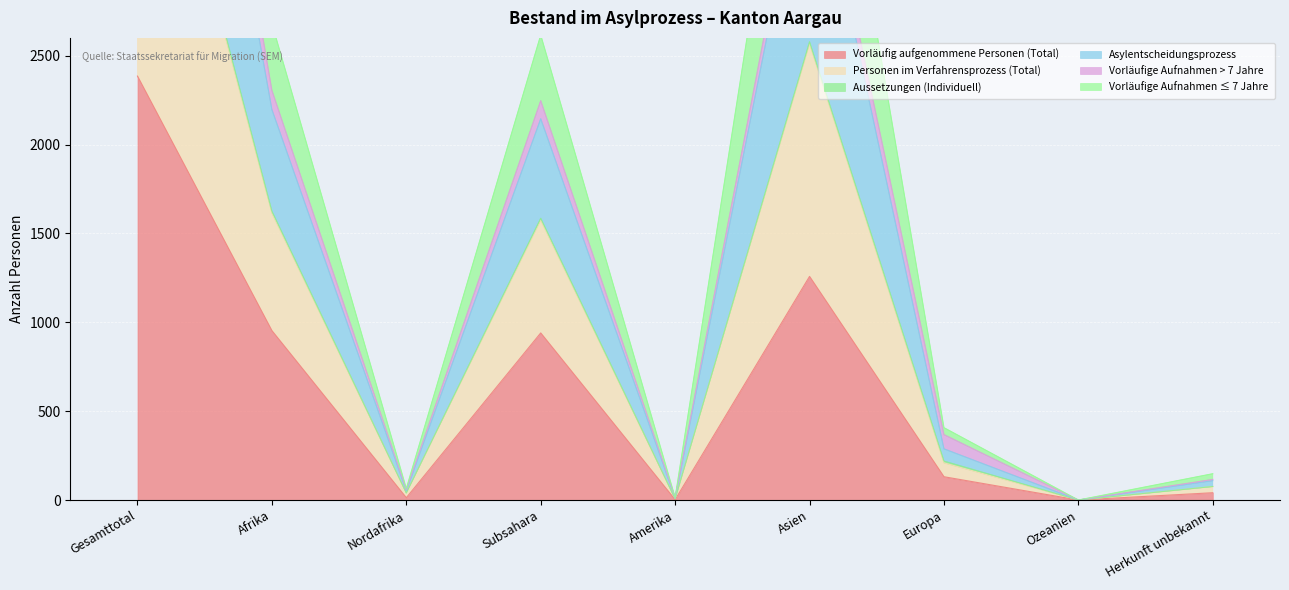

How many values in Vorläufige Aufnahmen ≤ 7 Jahre are above zero?

8